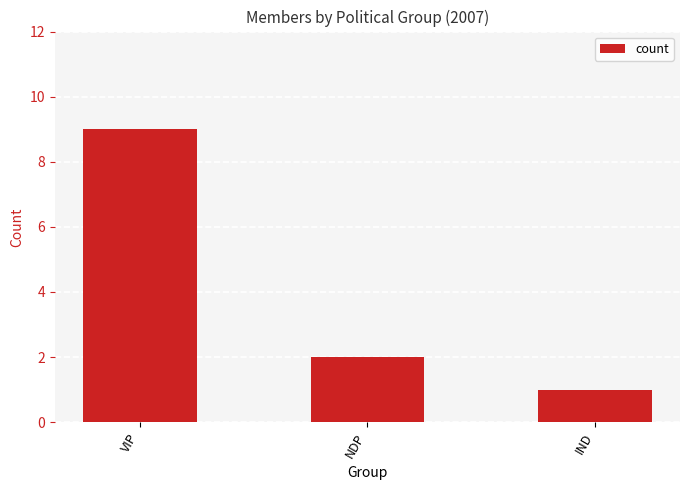

What is the difference between the values at VIP and NDP?

7